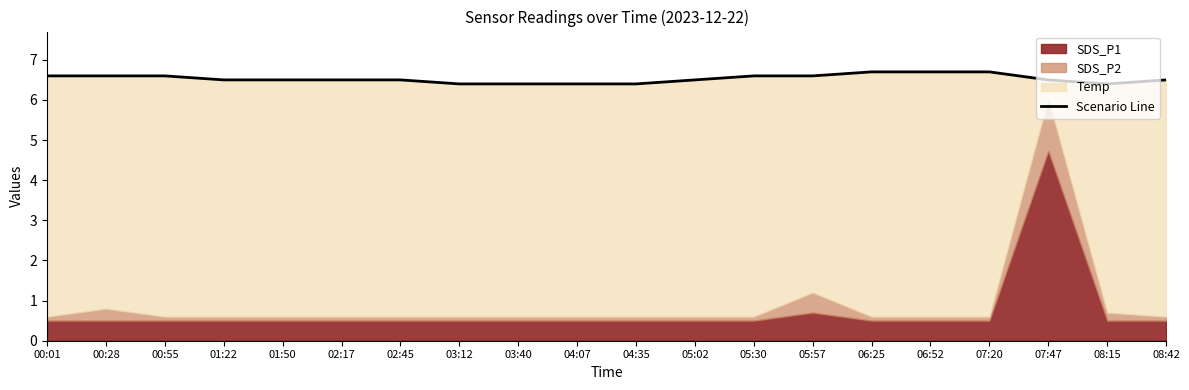

List the labels in order of value, smallest first.

03:12, 03:40, 04:07, 04:35, 08:15, 01:22, 01:50, 02:17, 02:45, 05:02, 07:47, 08:42, 00:01, 00:28, 00:55, 05:30, 05:57, 06:25, 06:52, 07:20